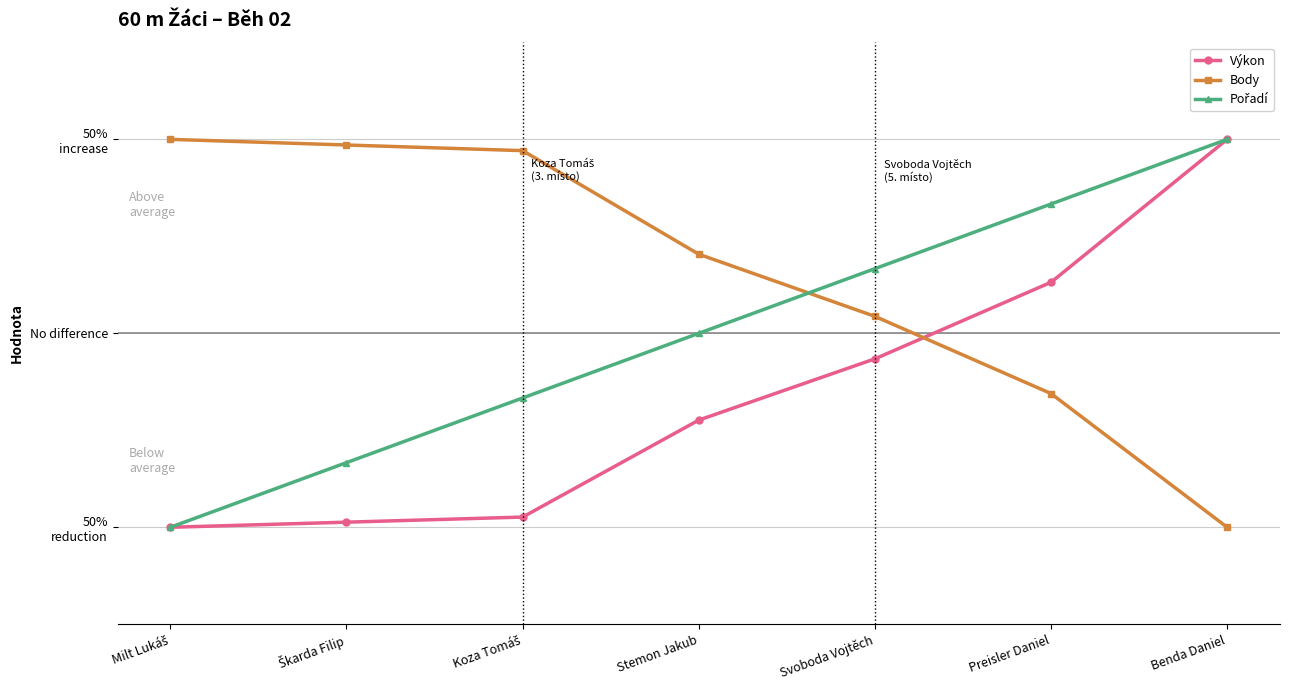

What position from the right is Benda Daniel?

1